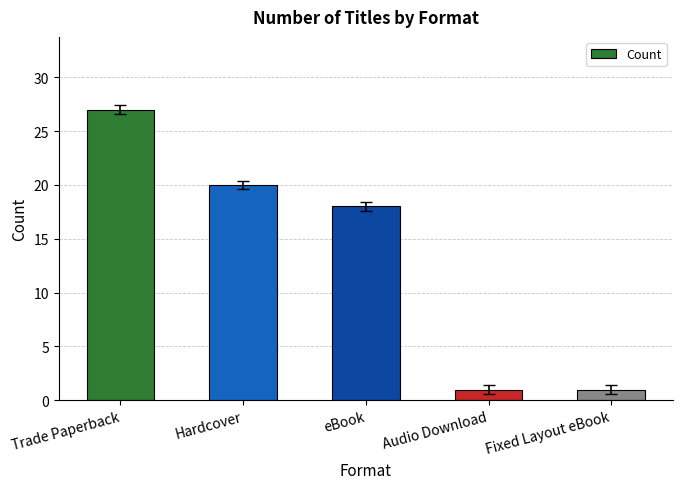

Reading left to right, extract all data points from this chart.

Trade Paperback=27	Hardcover=20	eBook=18	Audio Download=1	Fixed Layout eBook=1